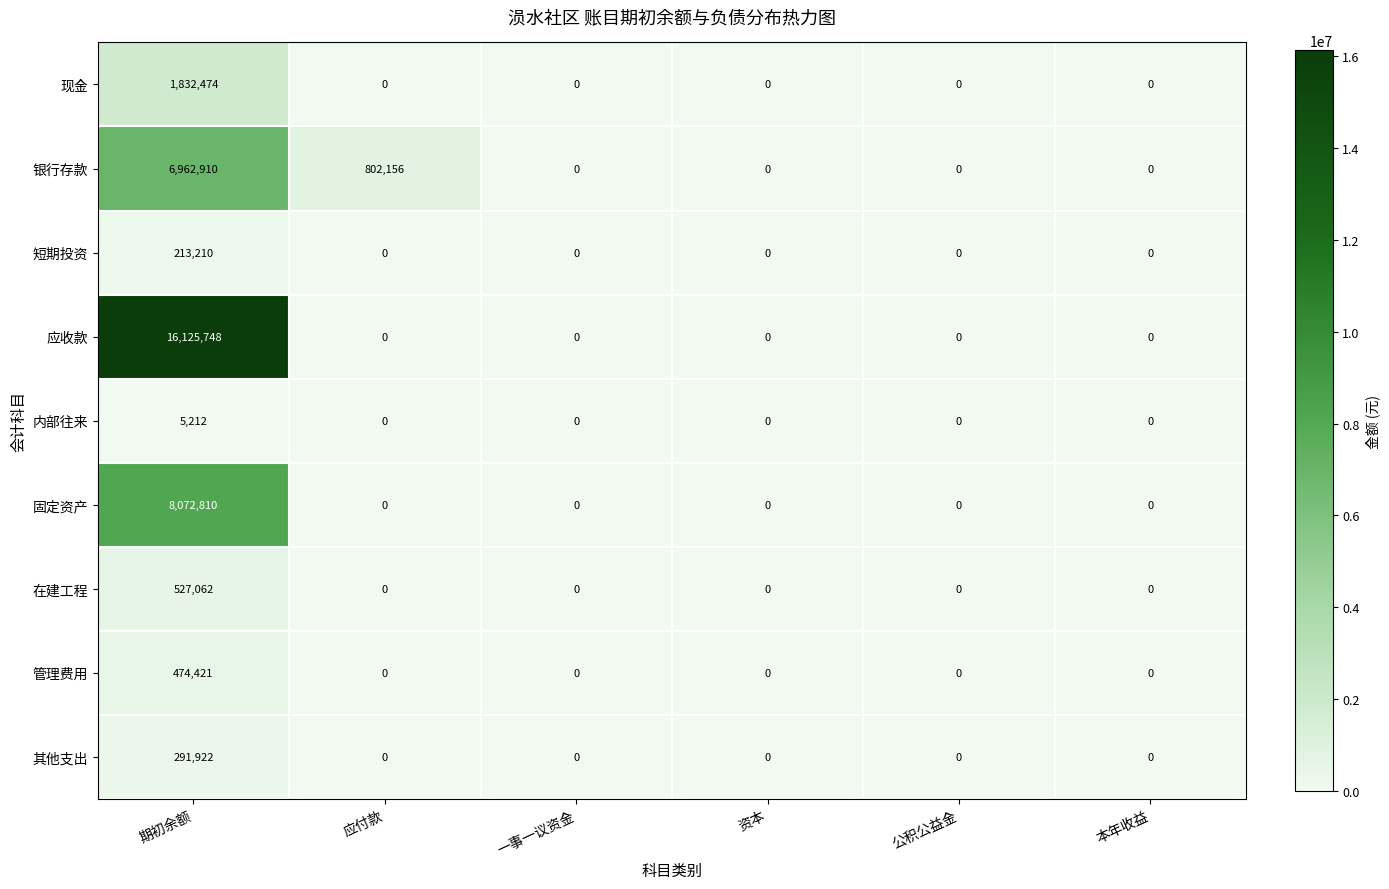

What is the maximum value shown in the chart?

16125748